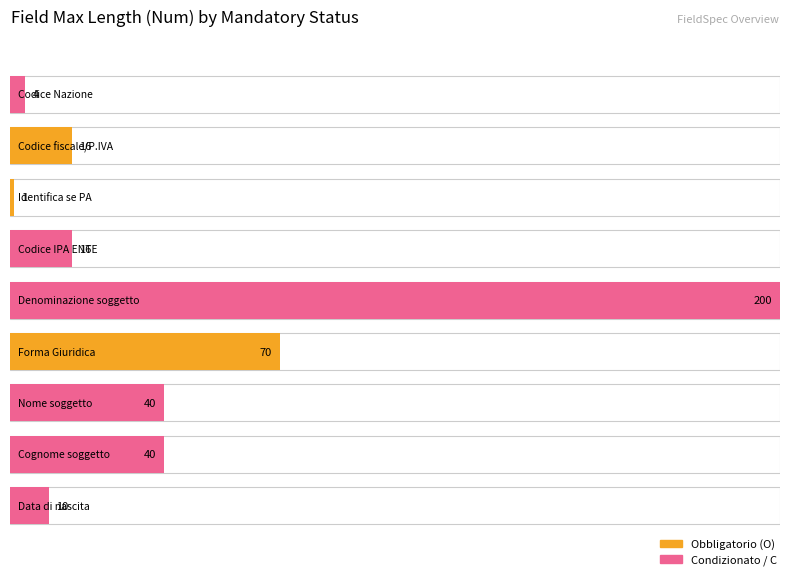

Reading left to right, list all the values displayed in this chart.

4	16	1	16	200	70	40	40	10